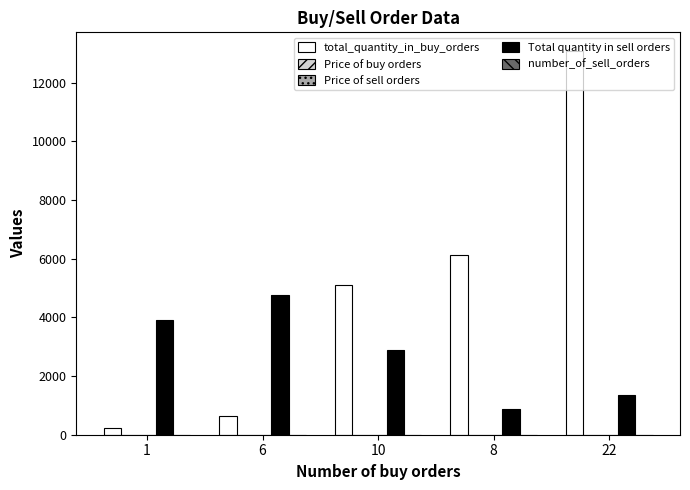

Which series has the widest spread of values?

total_quantity_in_buy_orders